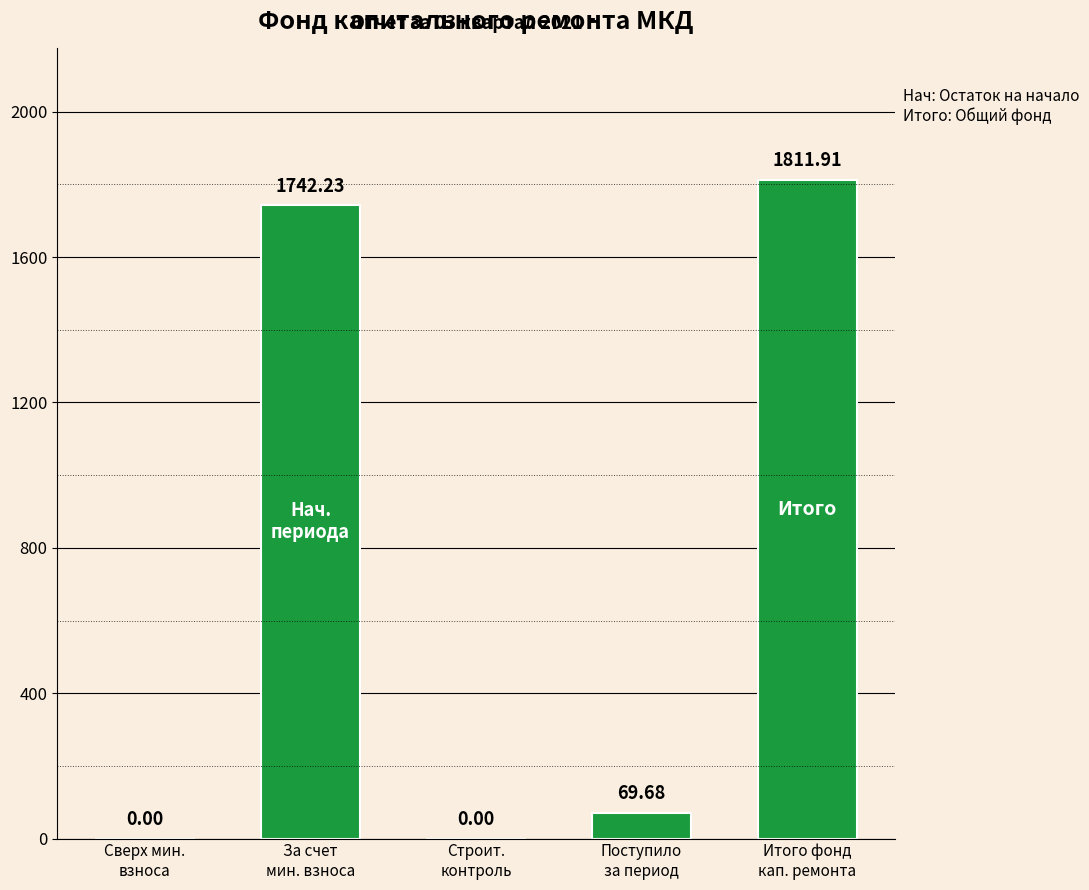

The chart shows a value of 1811.9 at Итого фонд
кап. ремонта. True or false?

True